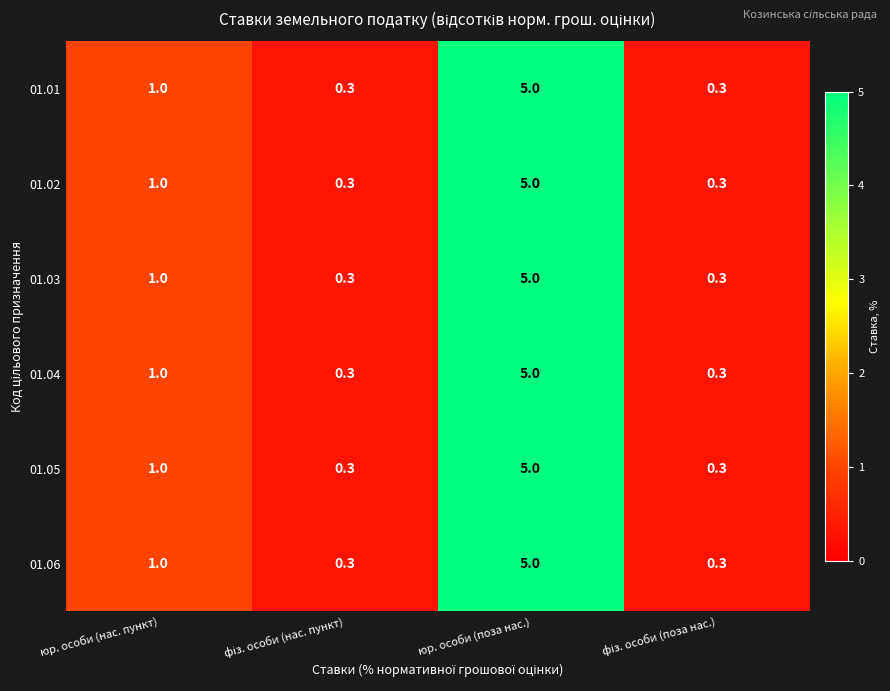

True or false: 01.03 has a value of 1.0 at юр. особи (нас. пункт).

True